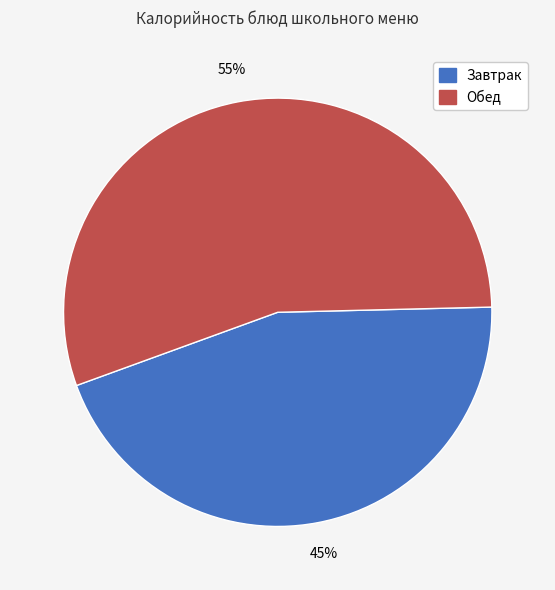

Does any single category account for the majority?

Yes